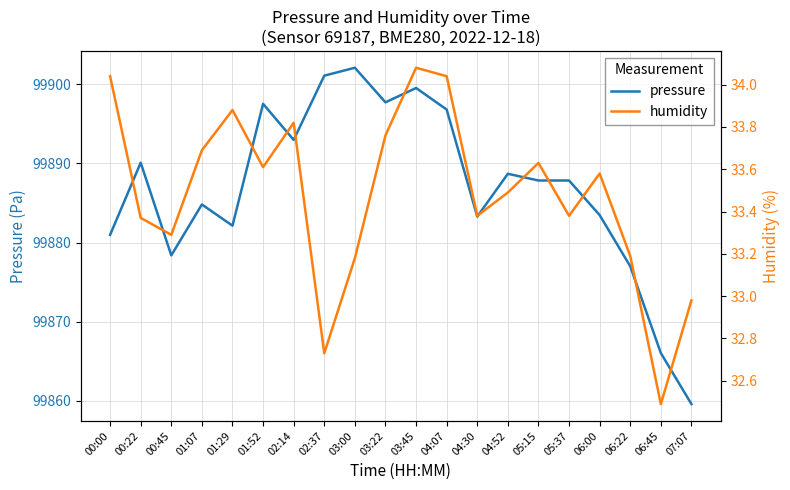

How many data points in humidity are above 33?

17